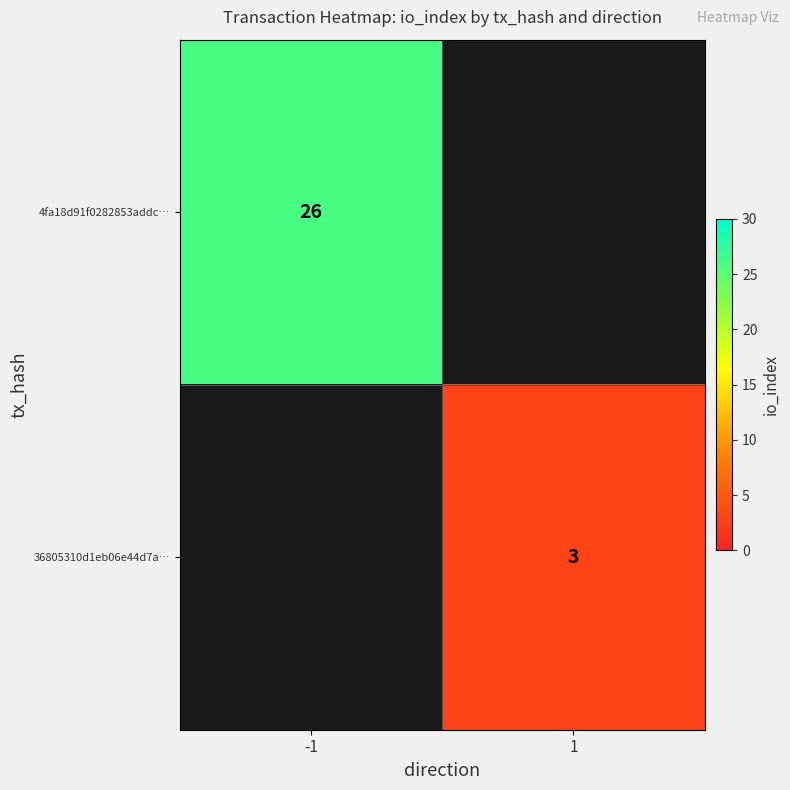

At how many categories does at least one series exceed 6?

1